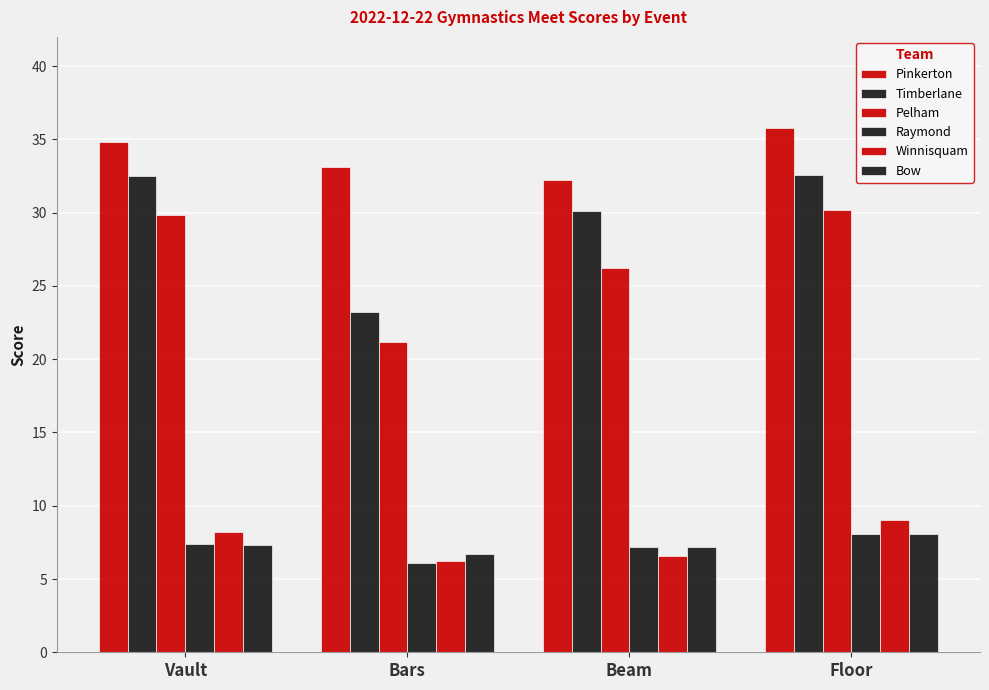

Is the value of Raymond at Vault greater than the value of Winnisquam at Floor?

No